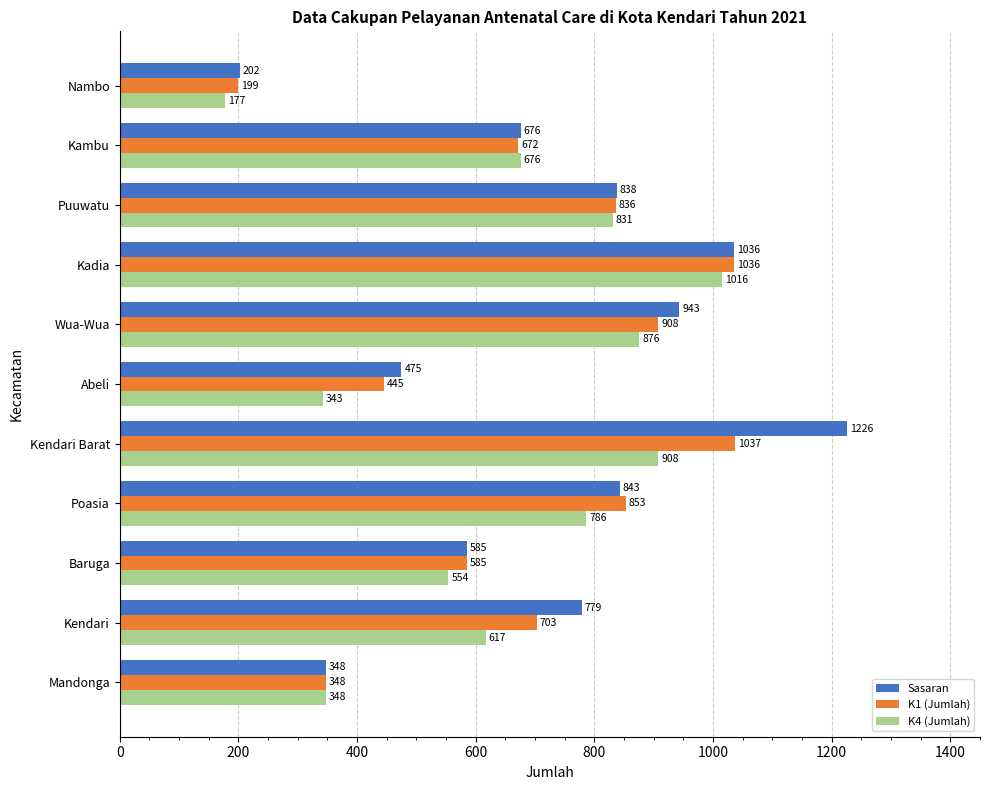

True or false: K4 (Jumlah) has a value of 831 at Puuwatu.

True